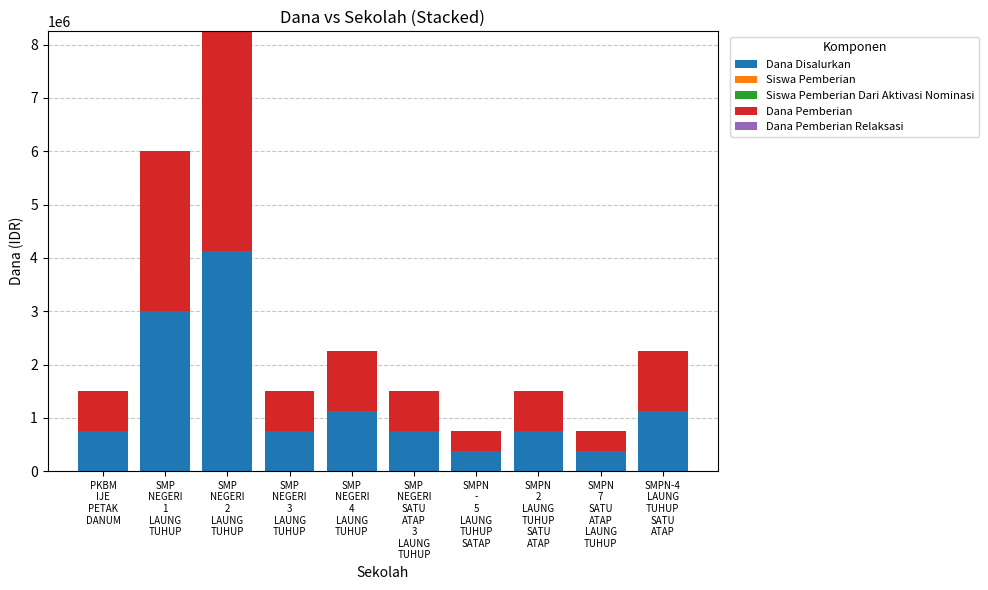

What is the highest value of the Dana Disalurkan series?

4125000